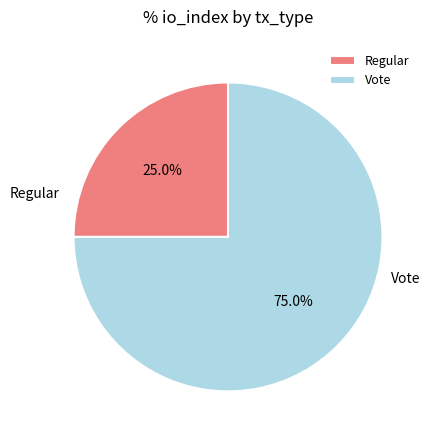

How many slices are in this pie chart?

2